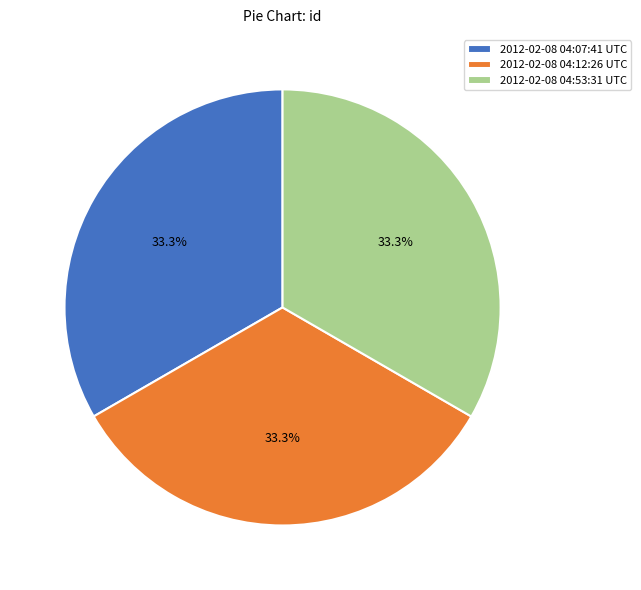

Is 2012-02-08 04:53:31 UTC the majority of the pie?

No